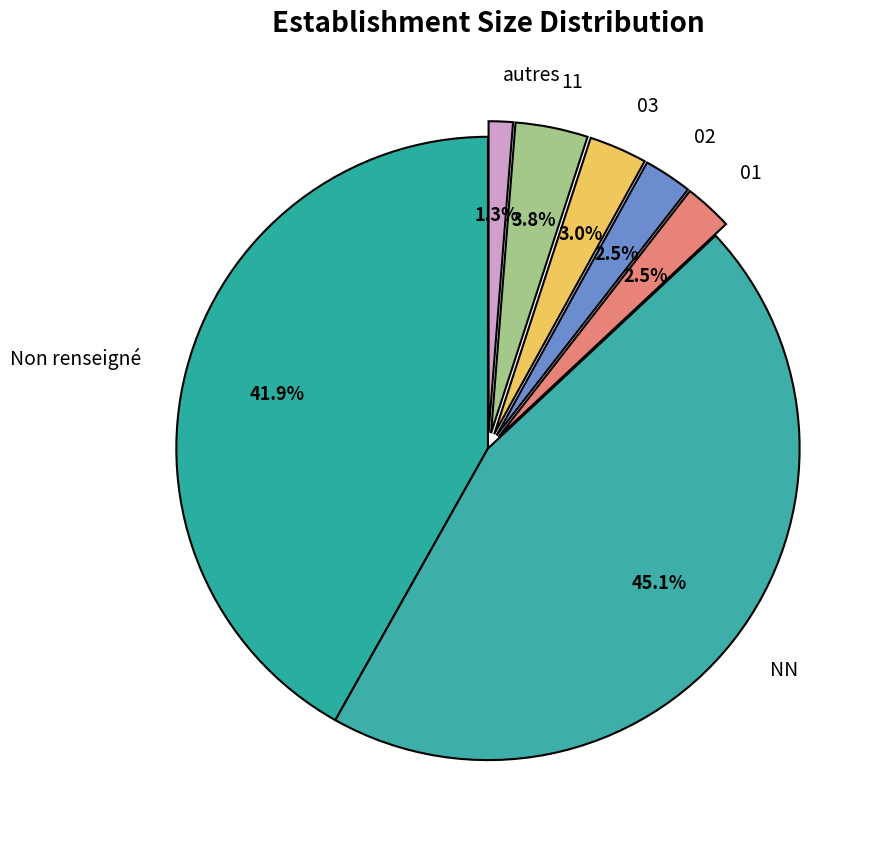

What is the smallest slice in the pie chart?

autres